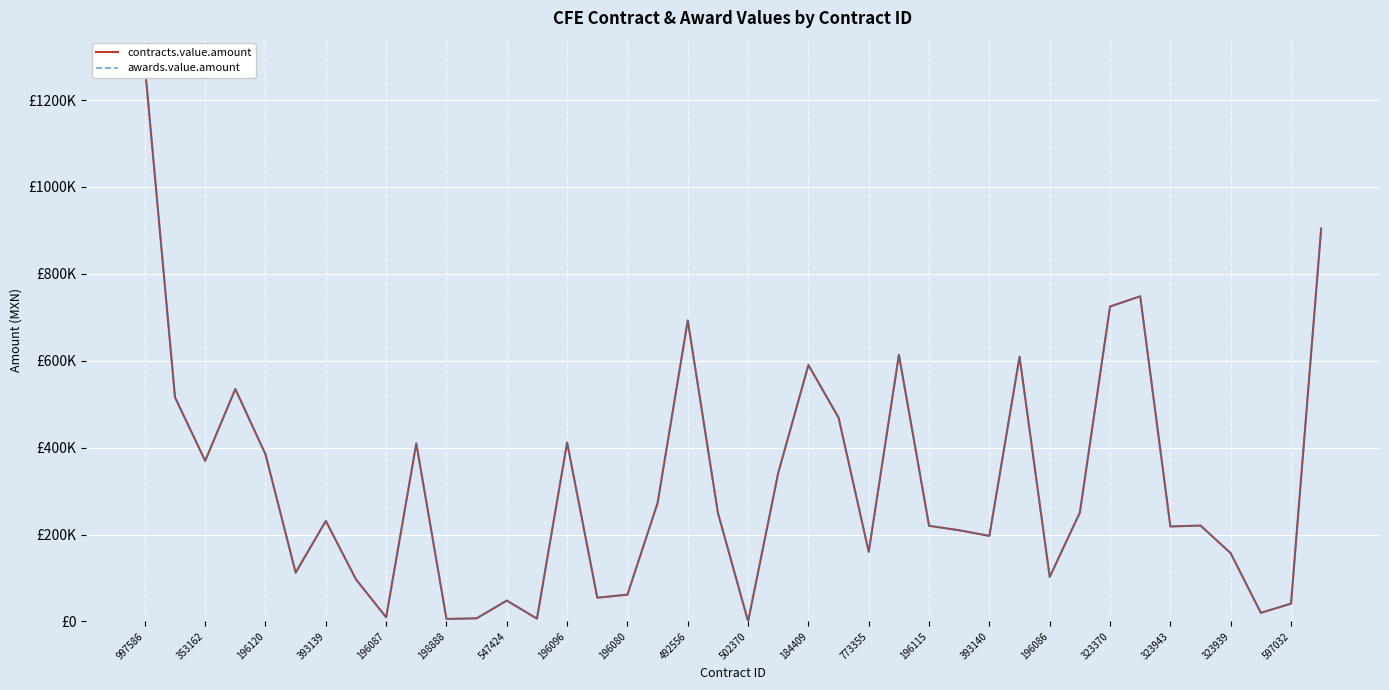

What is the total value across all series at 323370?

1449640.0